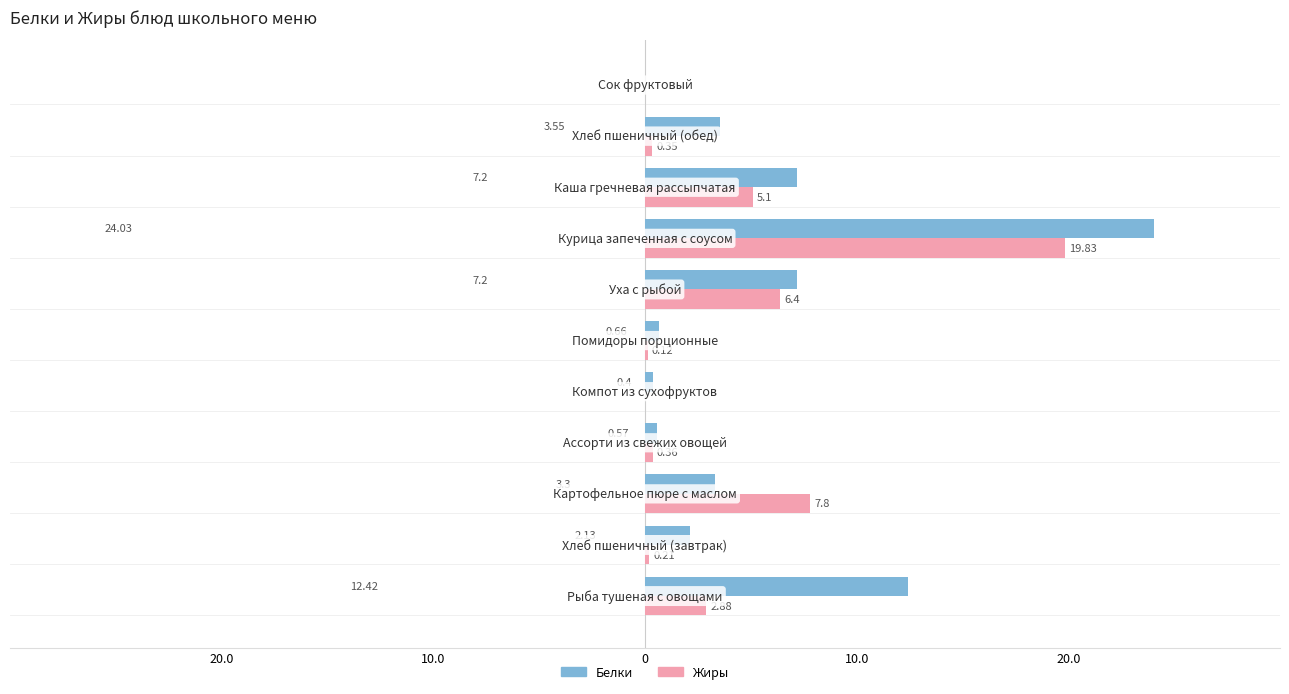

What are all the series names shown in the legend?

Белки, Жиры